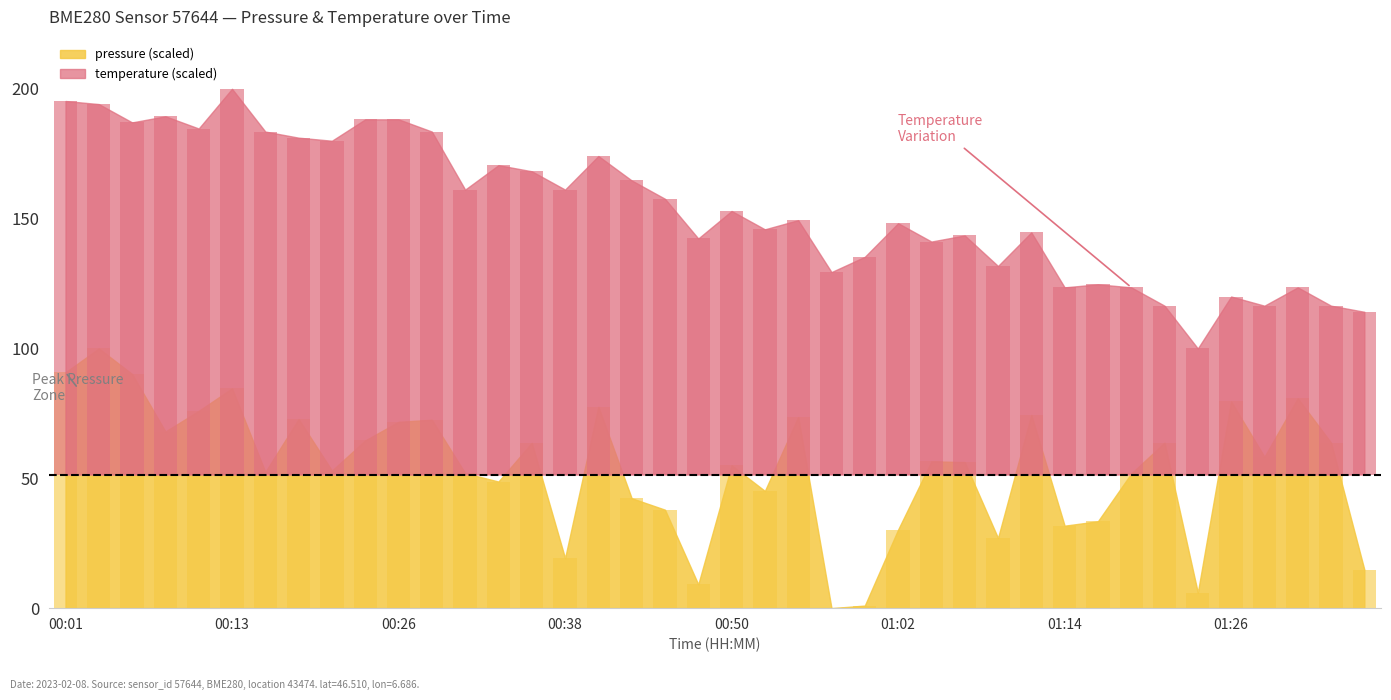

What is the difference between the second highest and second lowest values in the pressure series?

89.8